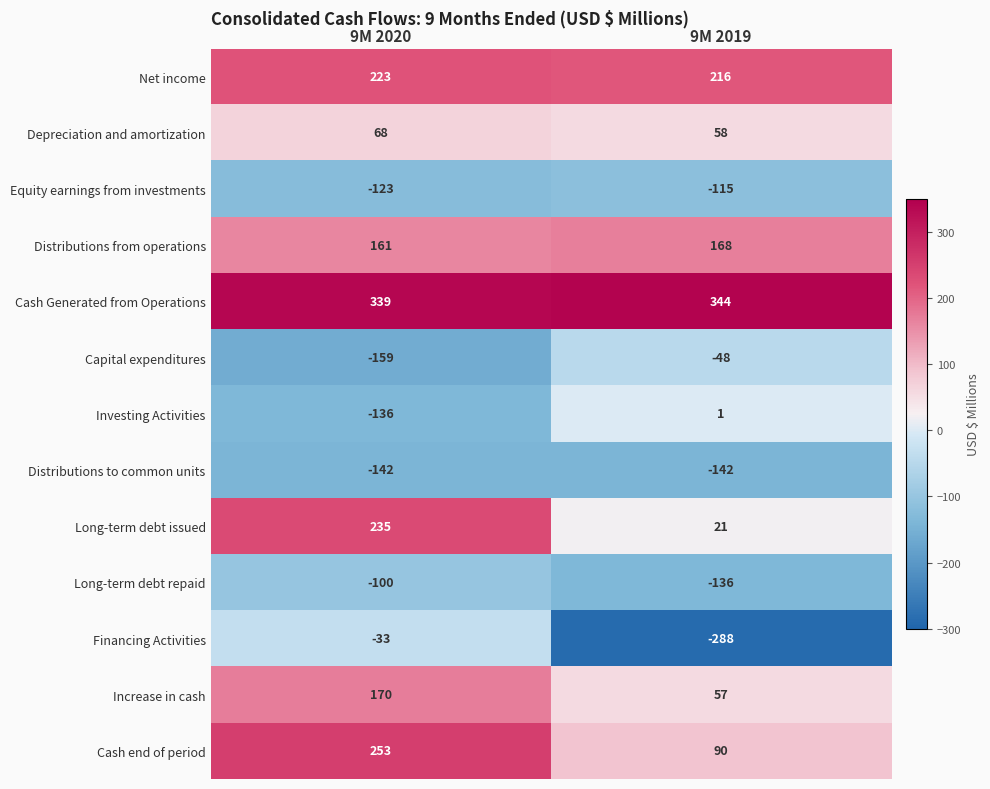

What is the sum of all Distributions from operations values?

329